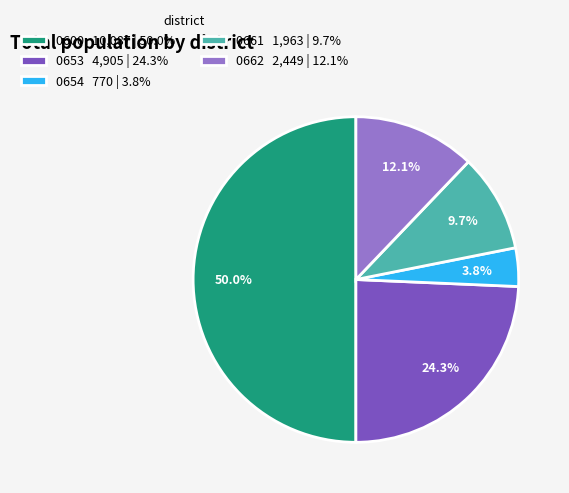

Is it true that 0600 is 50% of the pie?

True